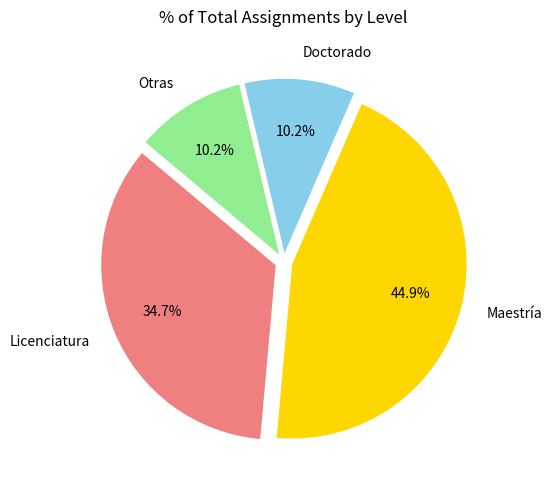

Which slice is the largest?

Maestría